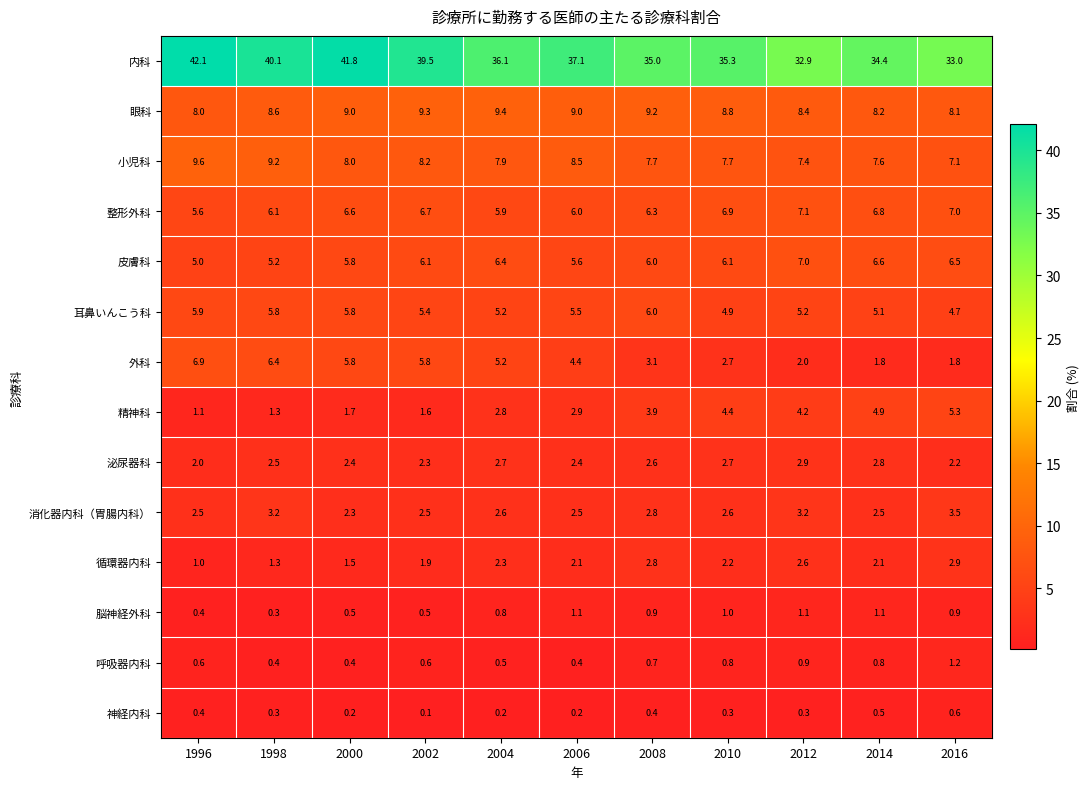

What is the approximate value of 消化器内科（胃腸内科） at 2004?

2.6